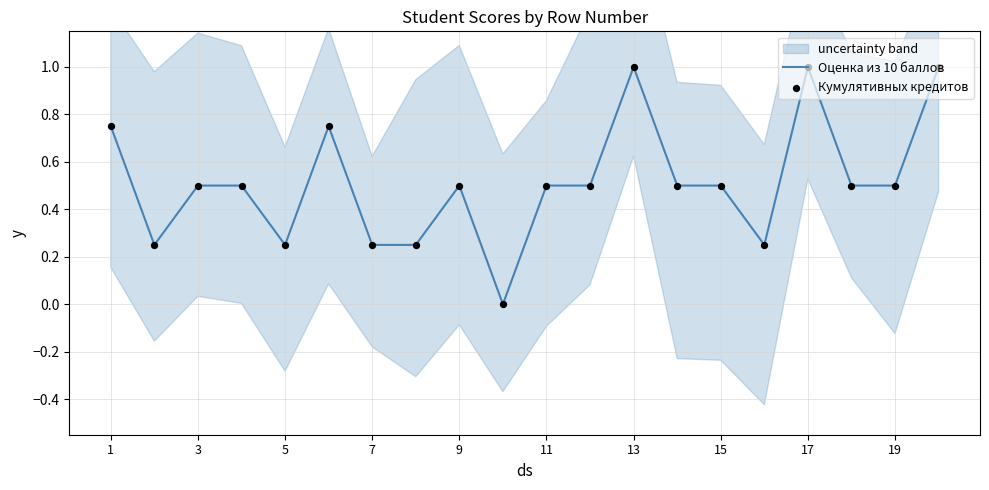

Which series contains the lowest Y value?

Оценка из 10 баллов